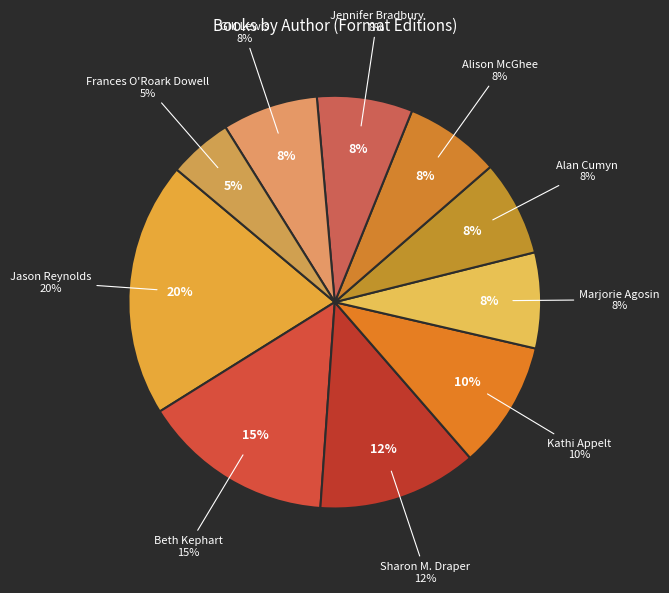

Is it true that Others (2) is 21% of the pie?

False